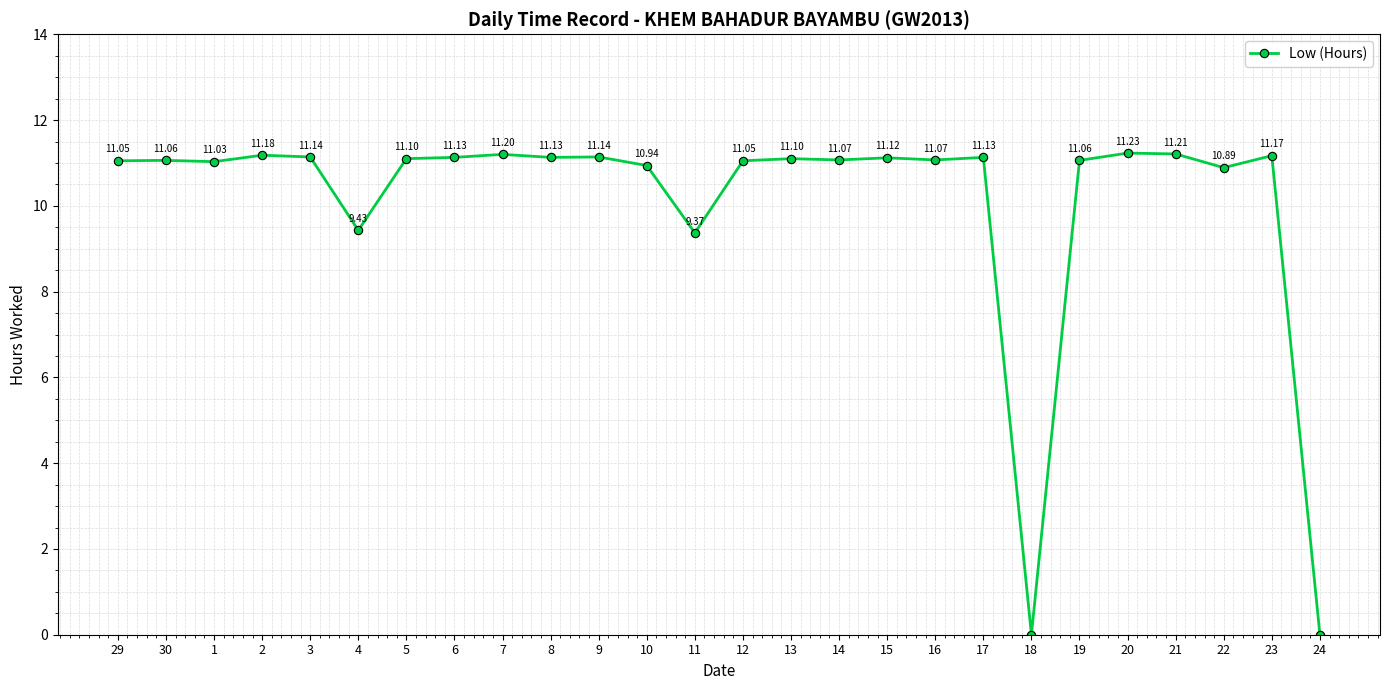

What is the ratio of the value at 2 to the value at 30?

1.0